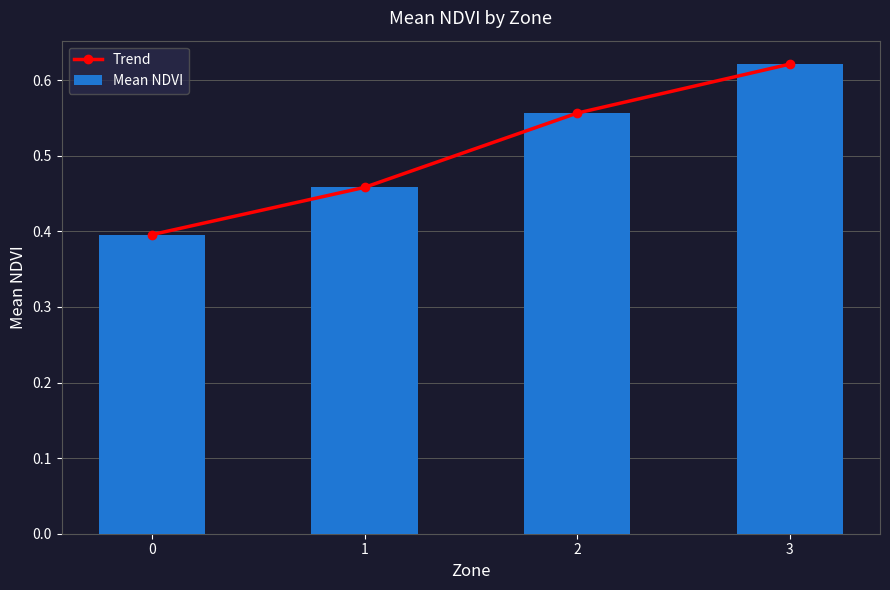

Between 0 and 1, which is larger?

1